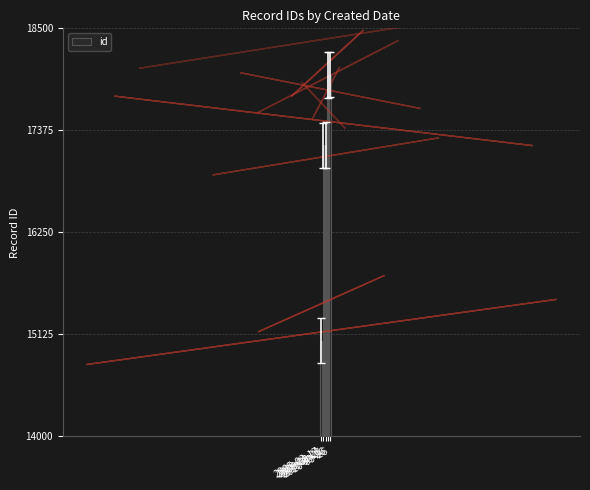

What is the ratio of the value at 2005-03-17 to the value at 2009-01-21?

0.9